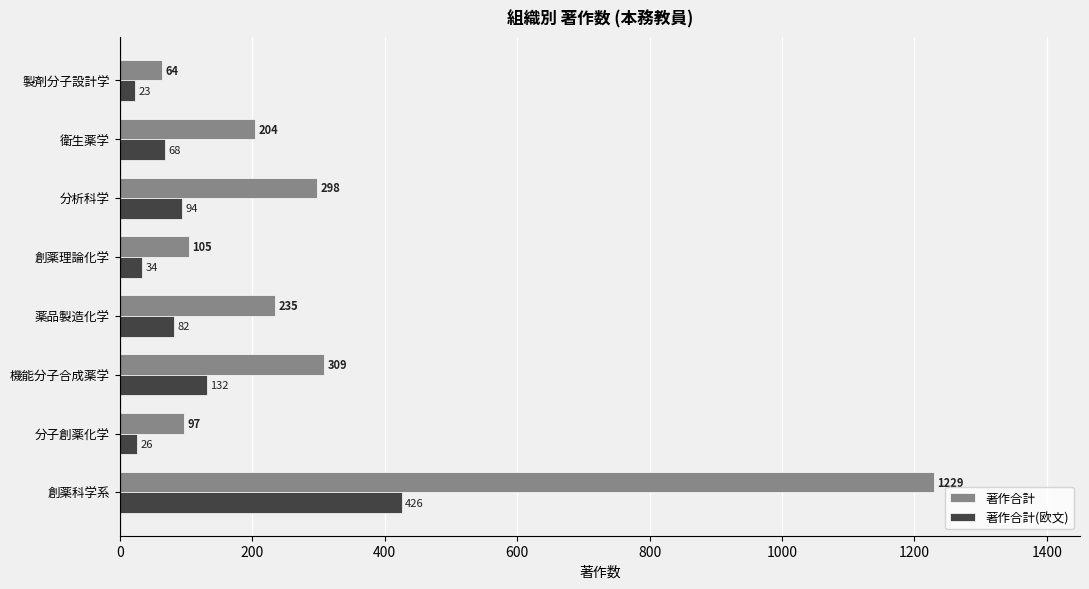

What is the difference between the second highest and second lowest values in the 著作合計(欧文) series?

106